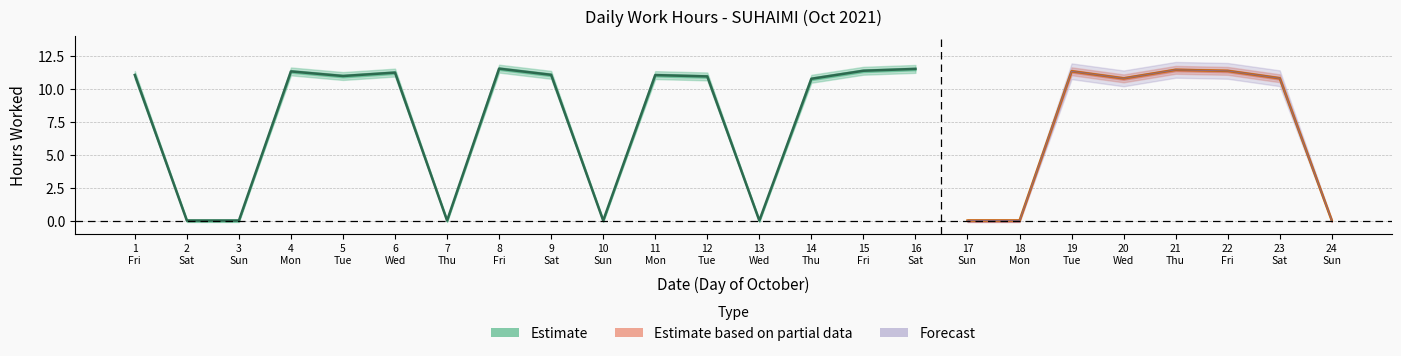

Count the number of categories in the chart.

24